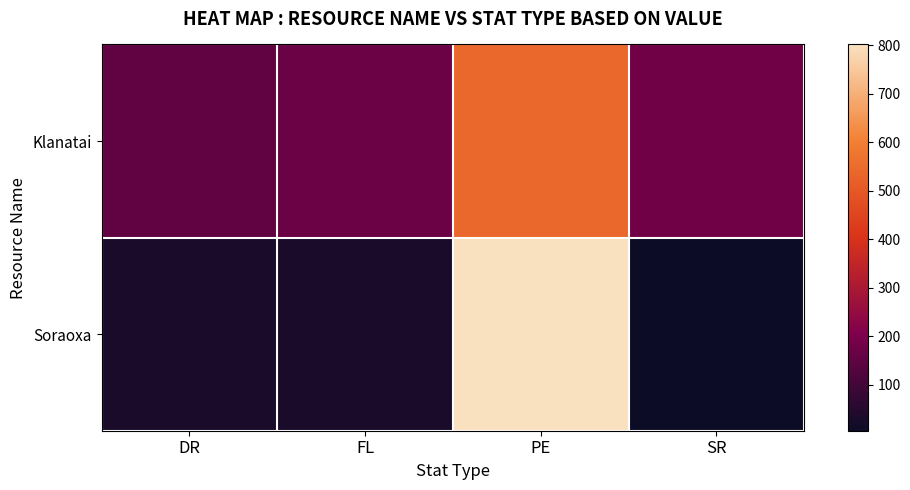

Which has a higher value, DR or SR?

SR